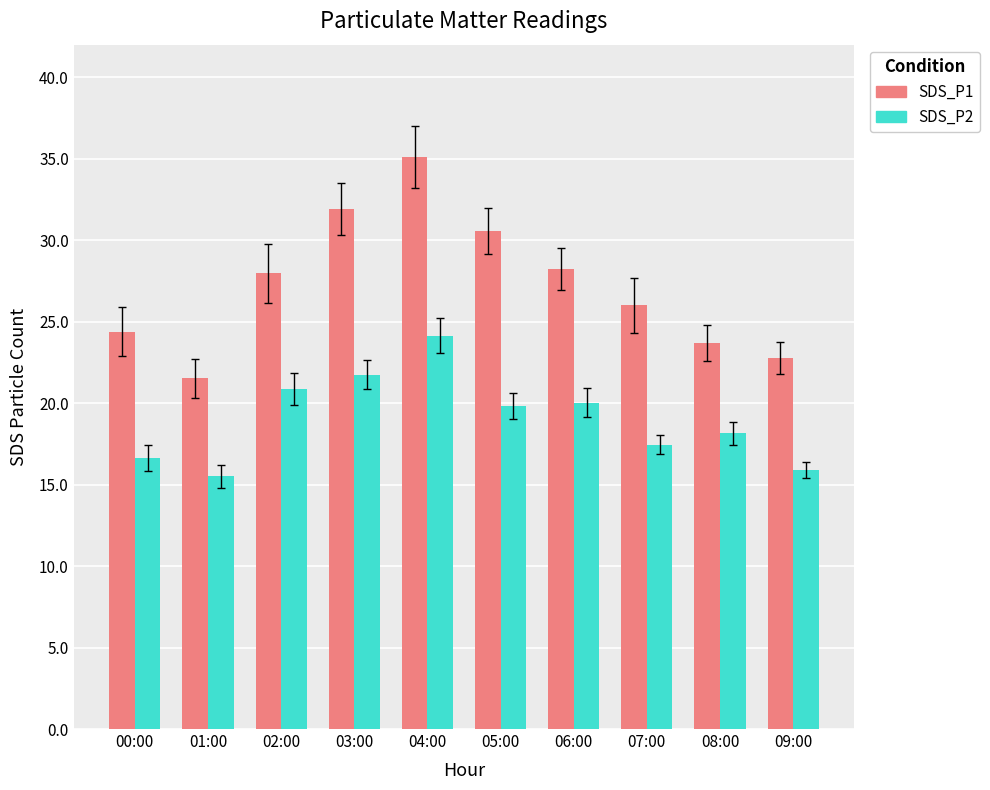

Between 03:00 and 06:00, which series saw the biggest shift?

SDS_P1